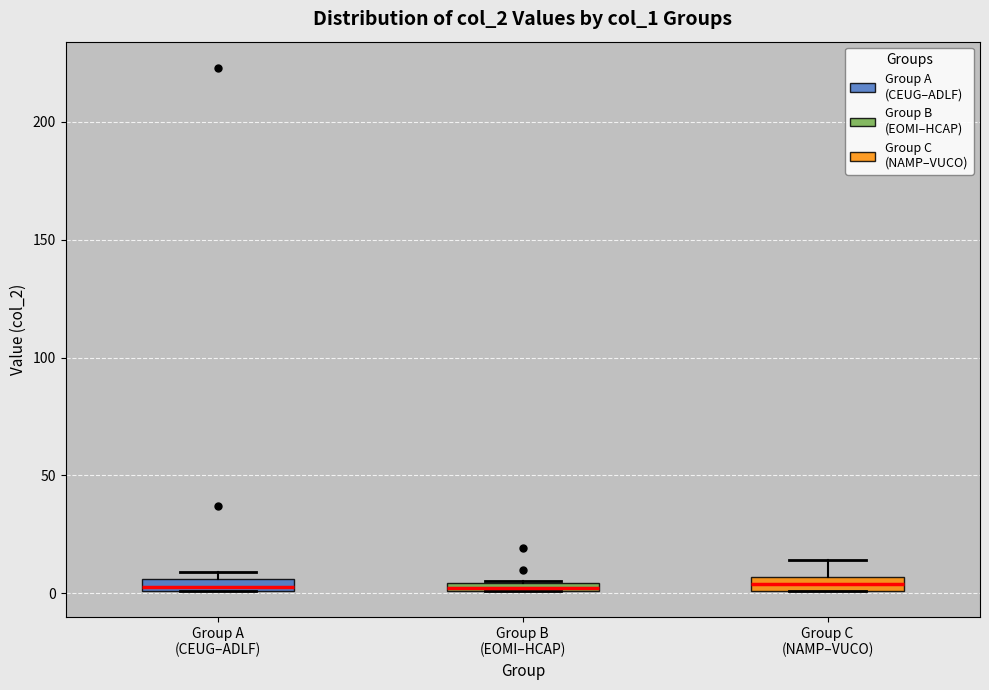

Where is the lower edge of the box for Group B (EOMI–HCAP) on the y-axis? The values are not printed on the chart, so give them approximately, as read against the axis.

0